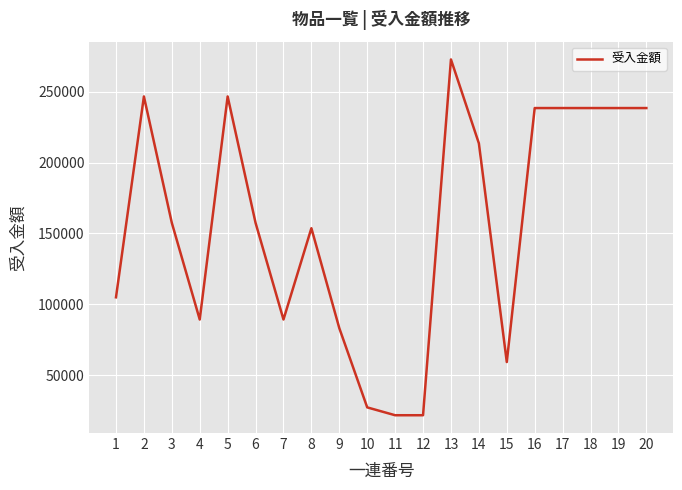

At which category does the data reach its first local peak?

2